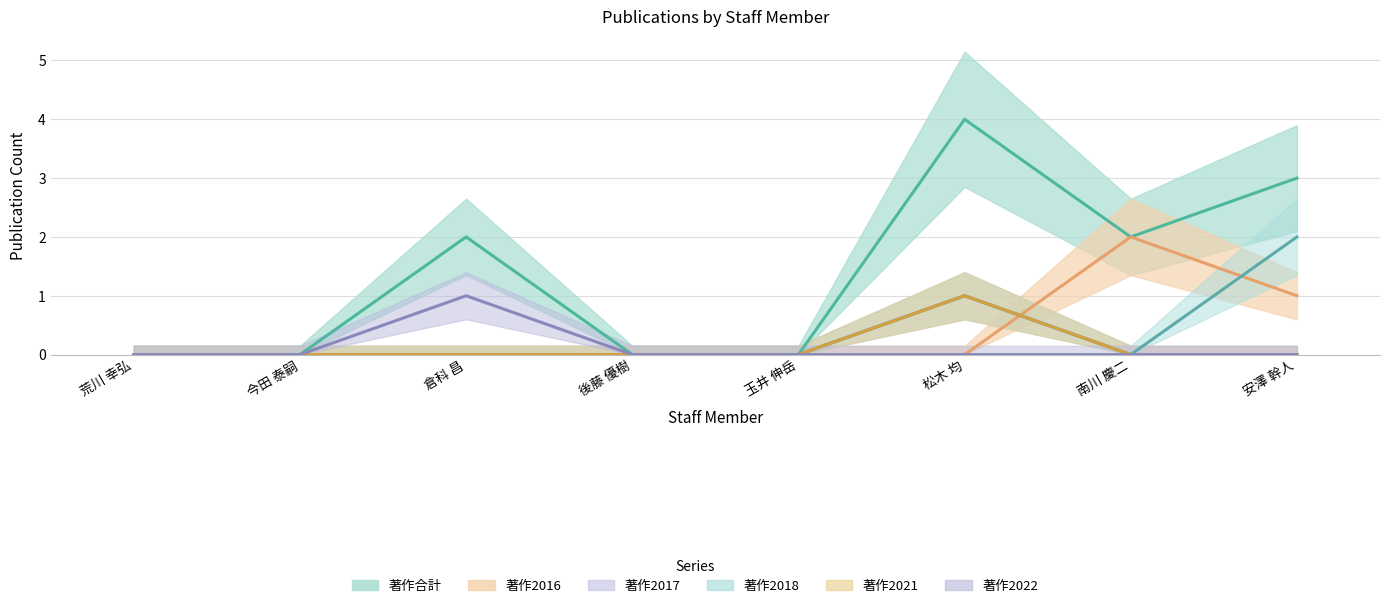

What is the difference between the maximum and minimum values in the 著作2021 series?

1